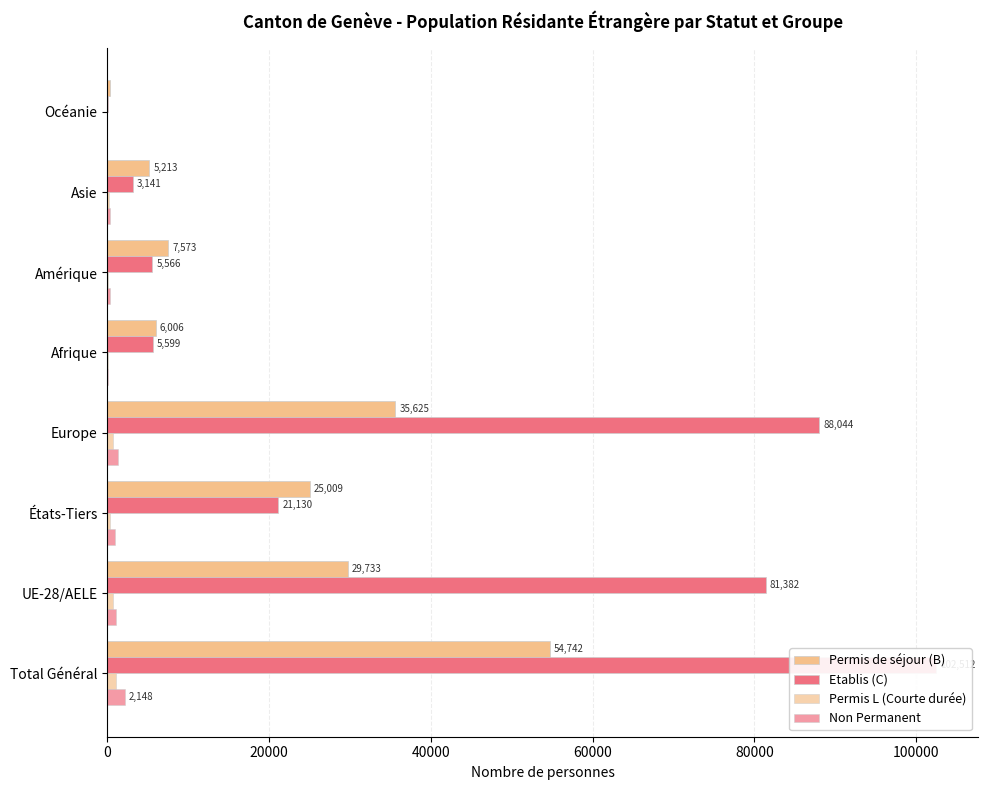

What is the difference between the second highest and second lowest values in the Etablis (C) series?

84903